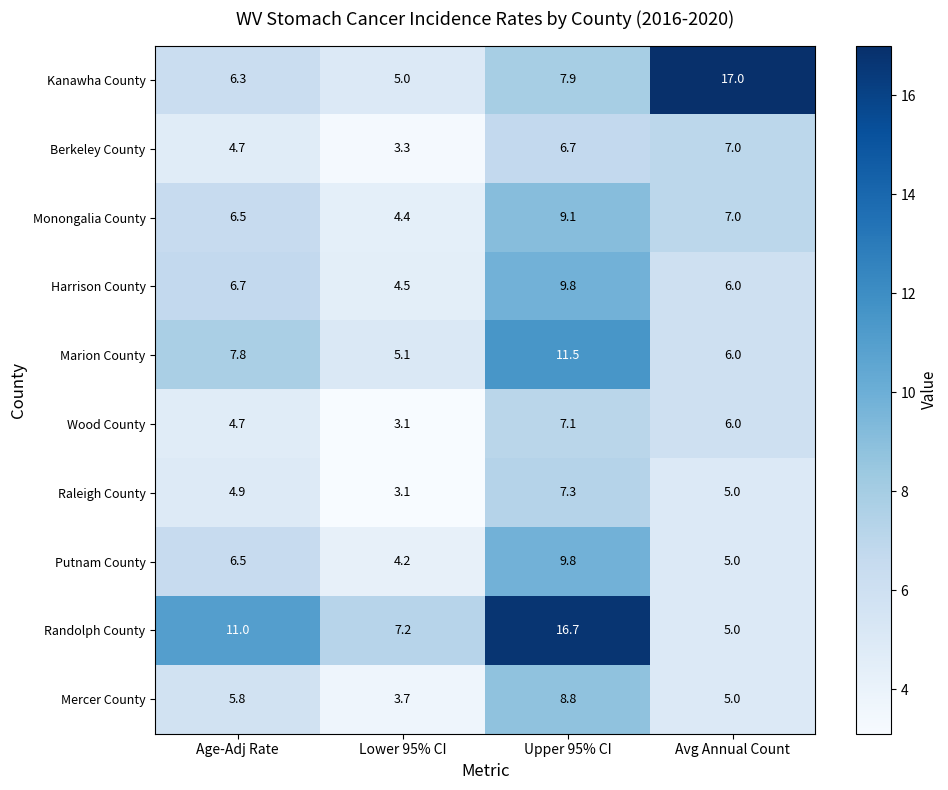

List the labels in order of Berkeley County value, smallest first.

Lower 95% CI, Age-Adj Rate, Upper 95% CI, Avg Annual Count